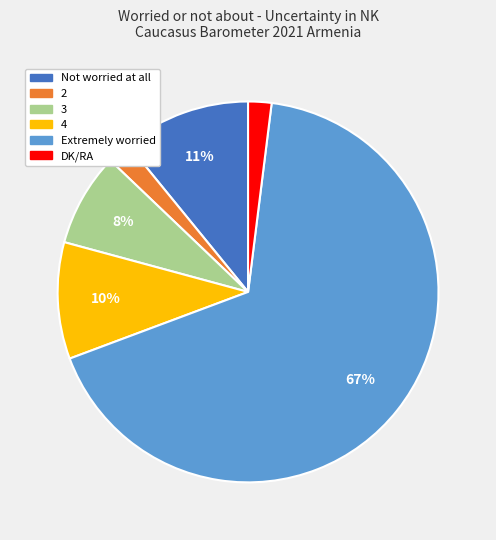

Combined, do Not worried at all and Extremely worried account for over 50%?

Yes